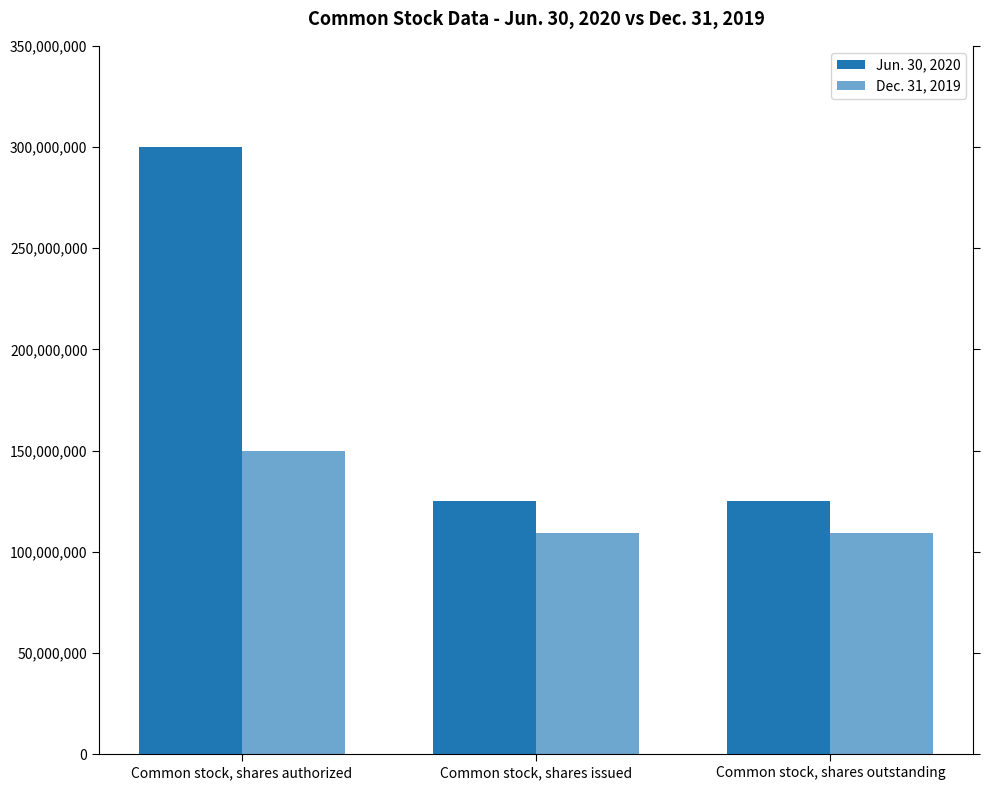

How many data points does each series have?

3